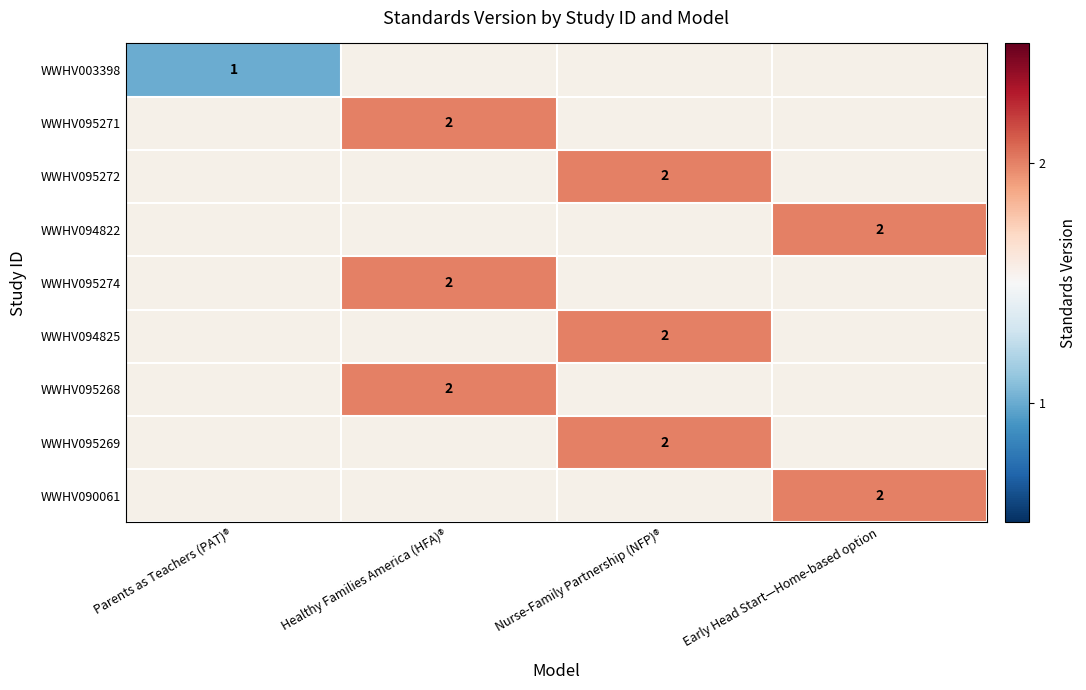

The WWHV094825 series shows 2 at Nurse-Family Partnership (NFP)®. True or false?

True